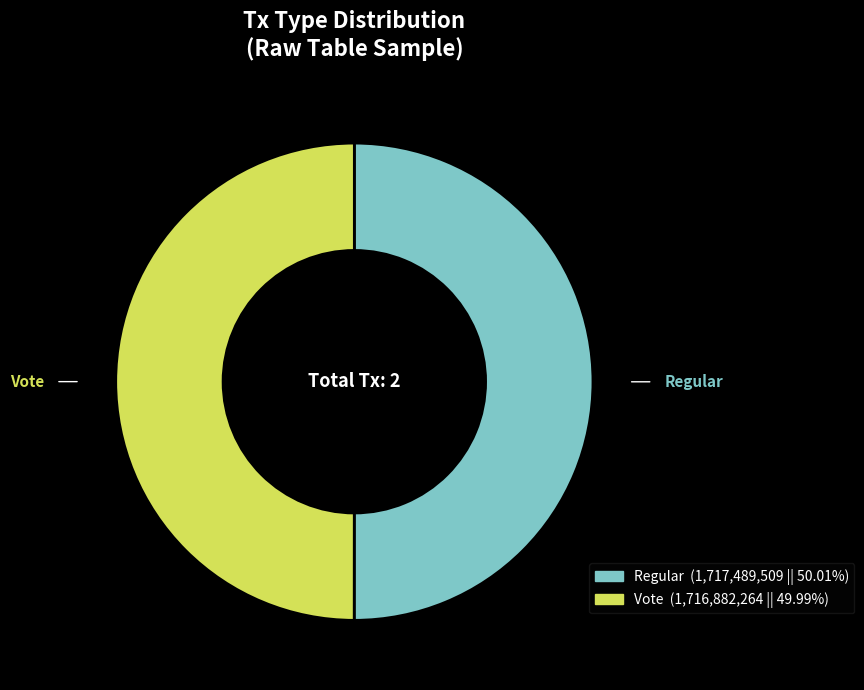

Is the sum of Vote and Regular greater than half?

Yes